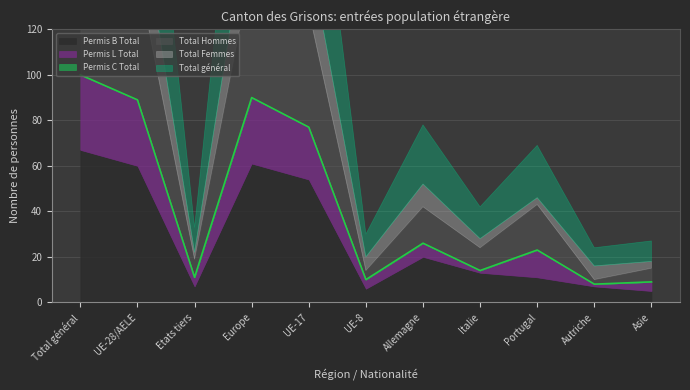

True or false: Permis C Total and Total Femmes intersect in this chart.

False